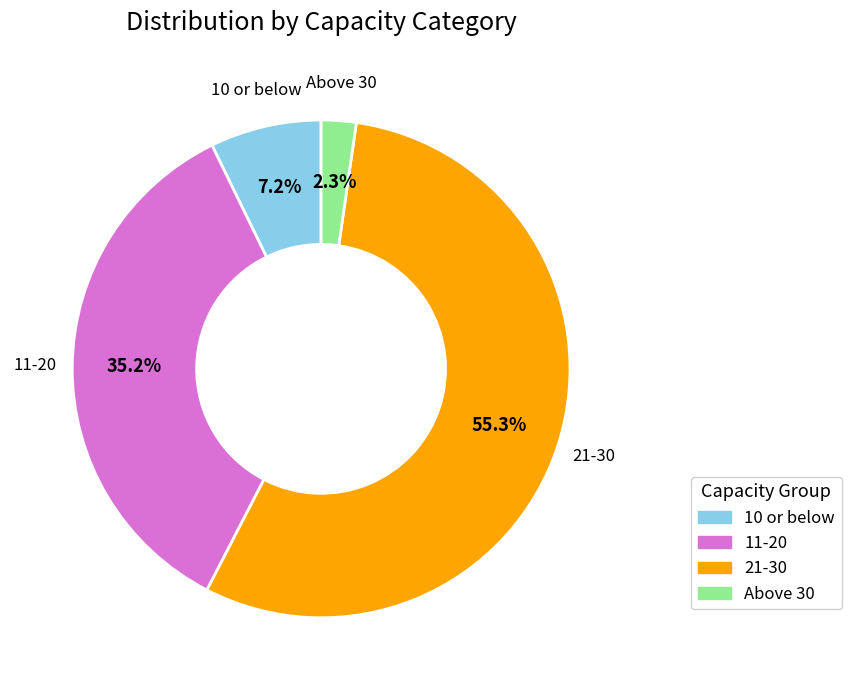

To the nearest percent, what is the average slice percentage?

25%